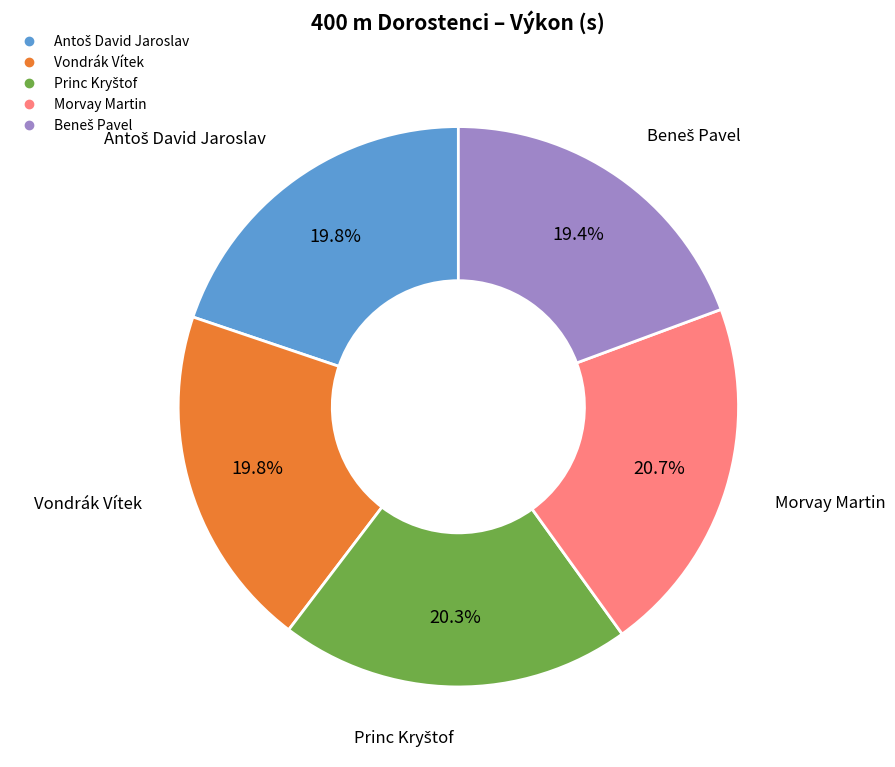

Does any single category account for the majority?

No